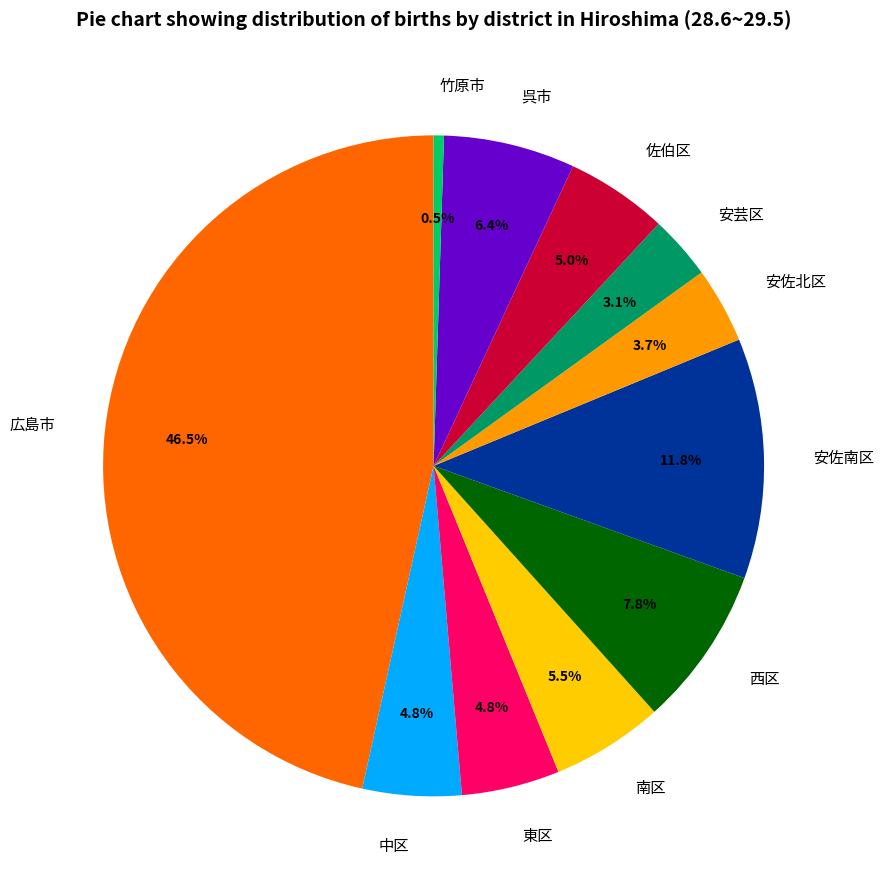

Is there a majority slice in this chart?

No